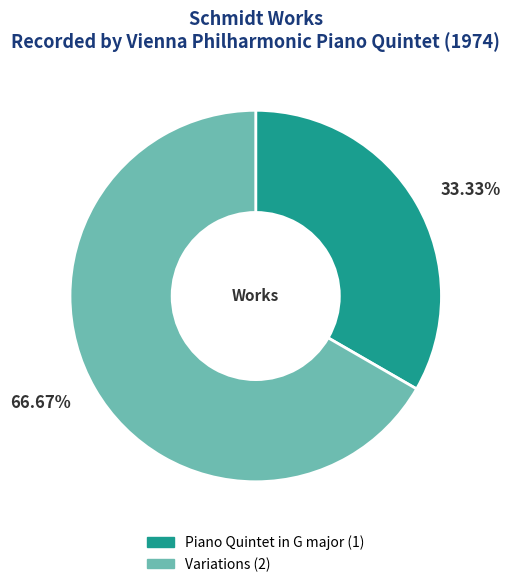

How many slices are in this pie chart?

2